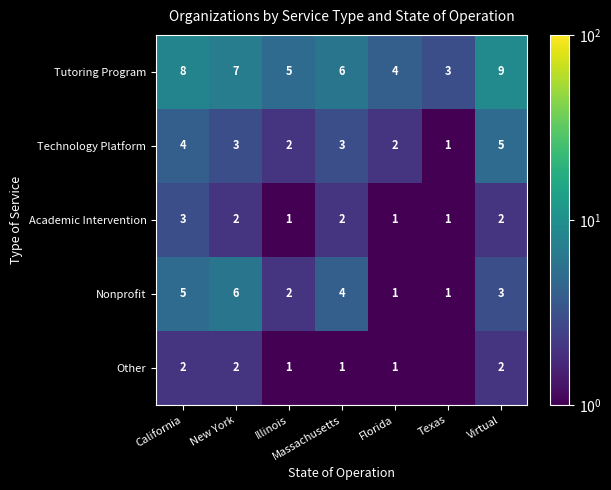

How many Academic Intervention values are between 1 and 2?

6